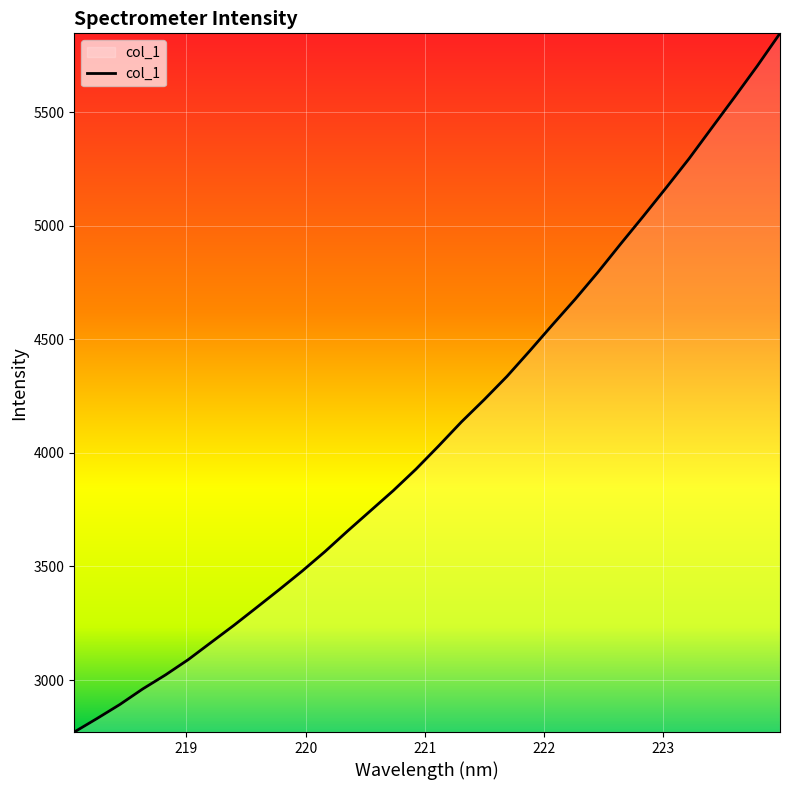

What is the difference between the maximum and minimum values?

3077.0